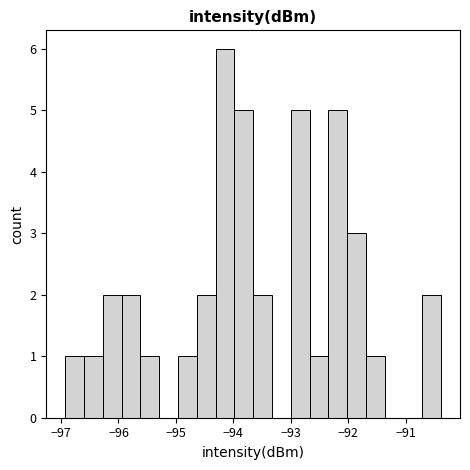

Read against the x-axis, roughly where is the centre of the tallest bar?

-94.1